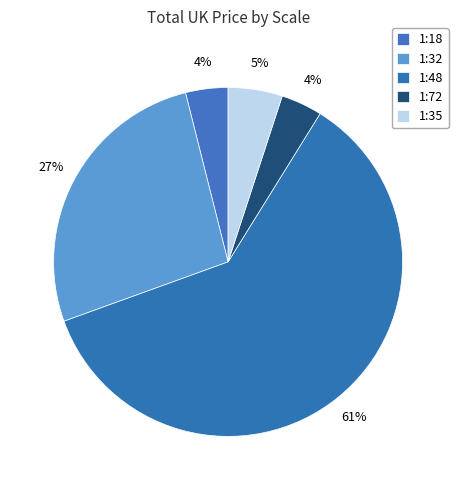

How many segments does this pie chart have?

5